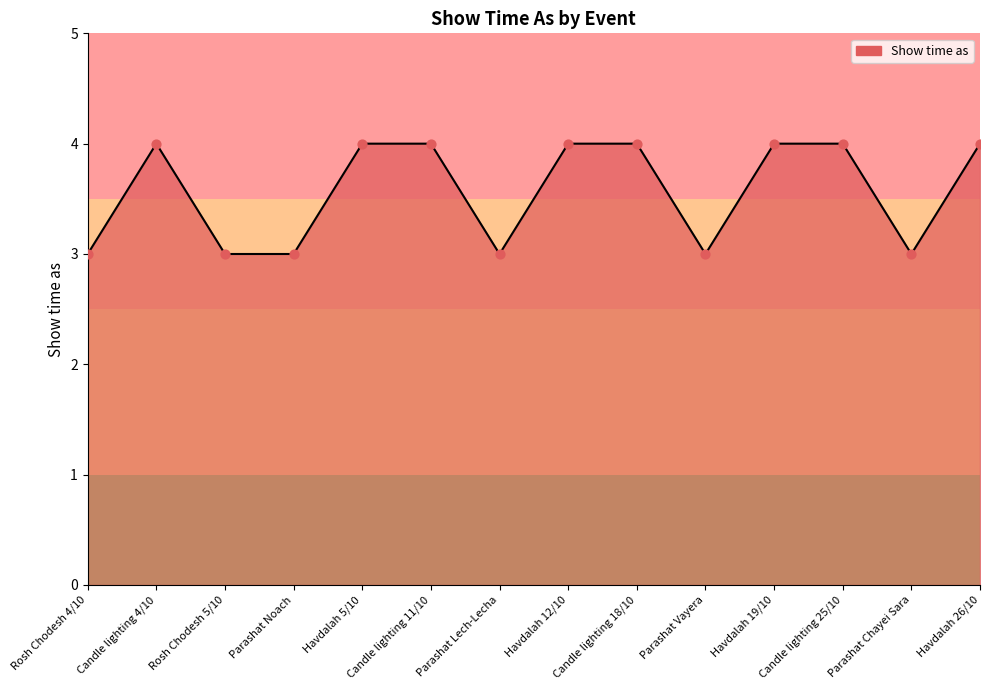

What is the ratio of the value at Parashat Lech-Lecha to the value at Rosh Chodesh 5/10?

1.0